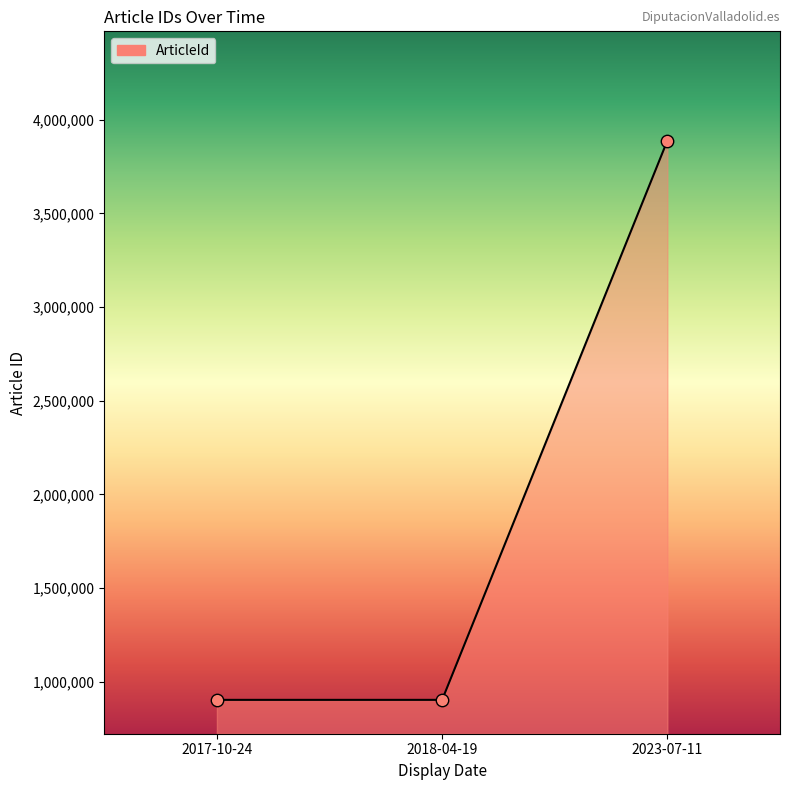

What is the change in value from 2017-10-24 to 2023-07-11?

+2985294